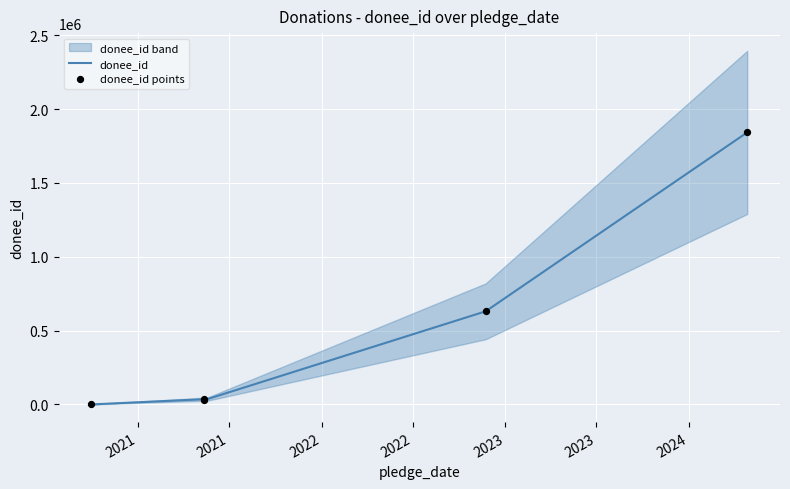

Which series has the widest spread of Y values?

donee_id